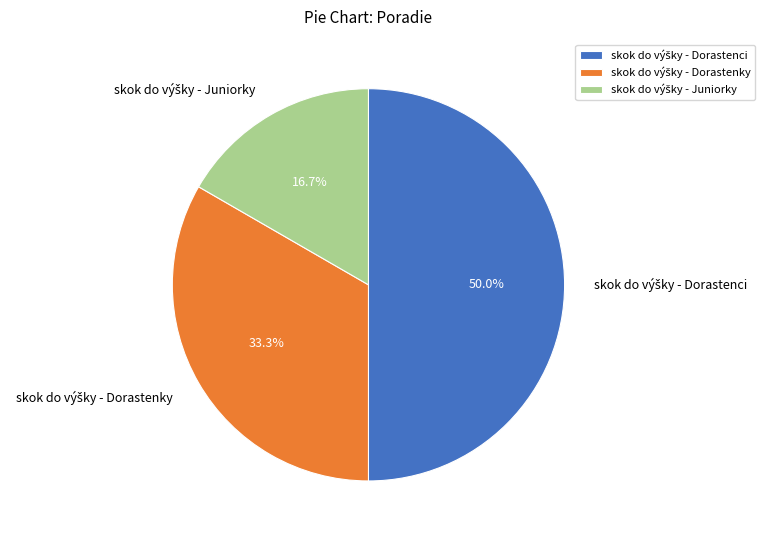

The skok do výšky - Dorastenky slice represents 33% of the pie. True or false?

True